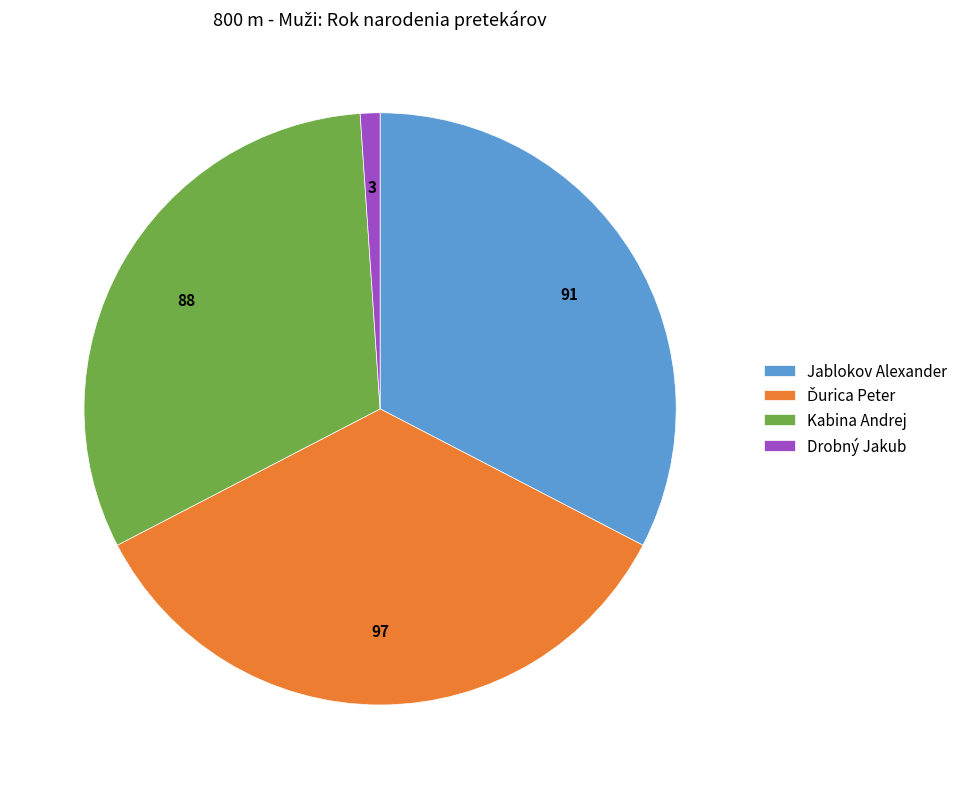

Is there any slice that represents more than half of the pie?

No